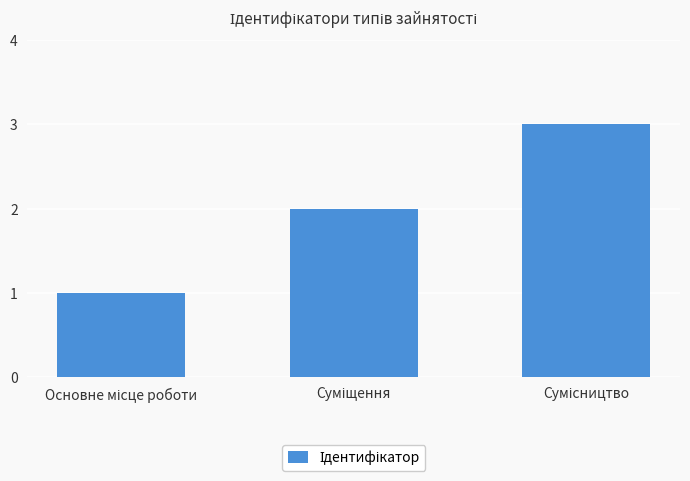

What is the difference between the maximum and second lowest values?

1